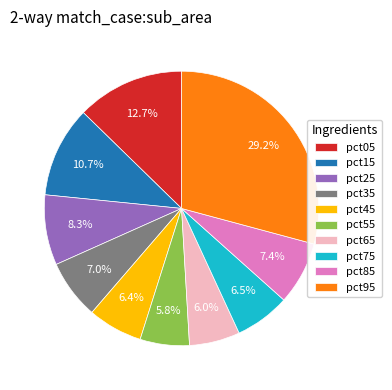

Which has a higher value, pct25 or pct15?

pct15